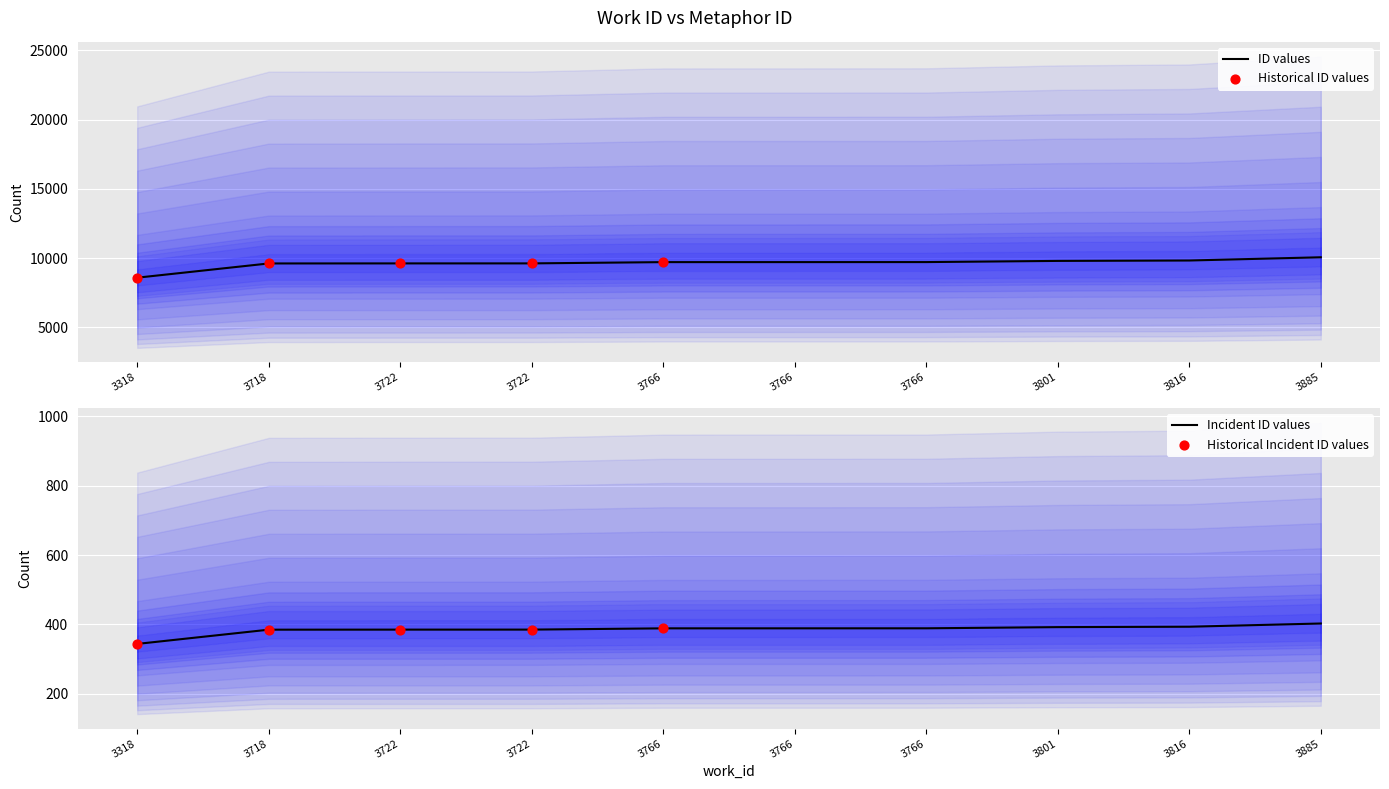

Between 3722 and 3766, which is larger?

3766